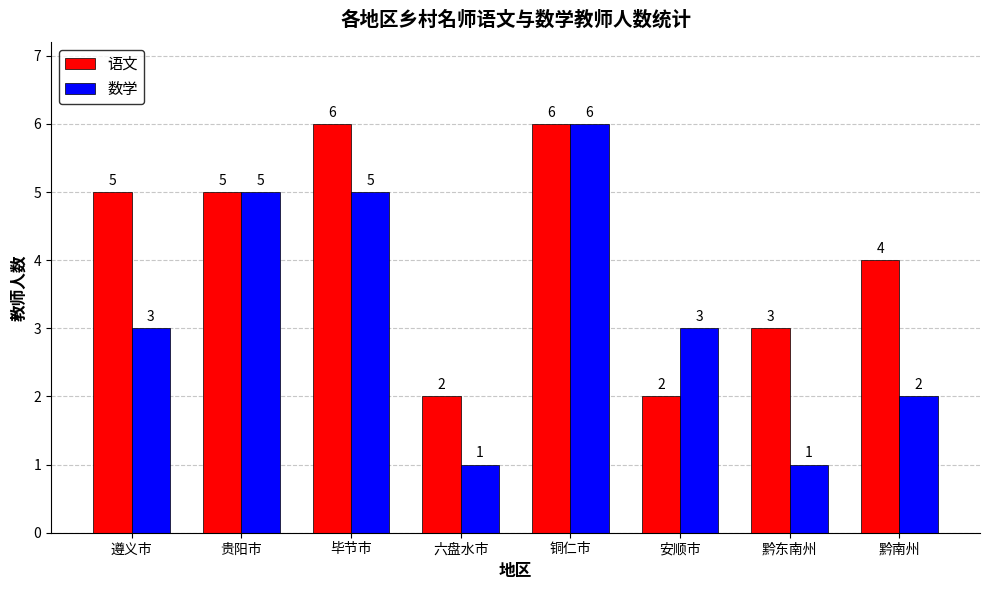

What position from the right is 六盘水市?

5